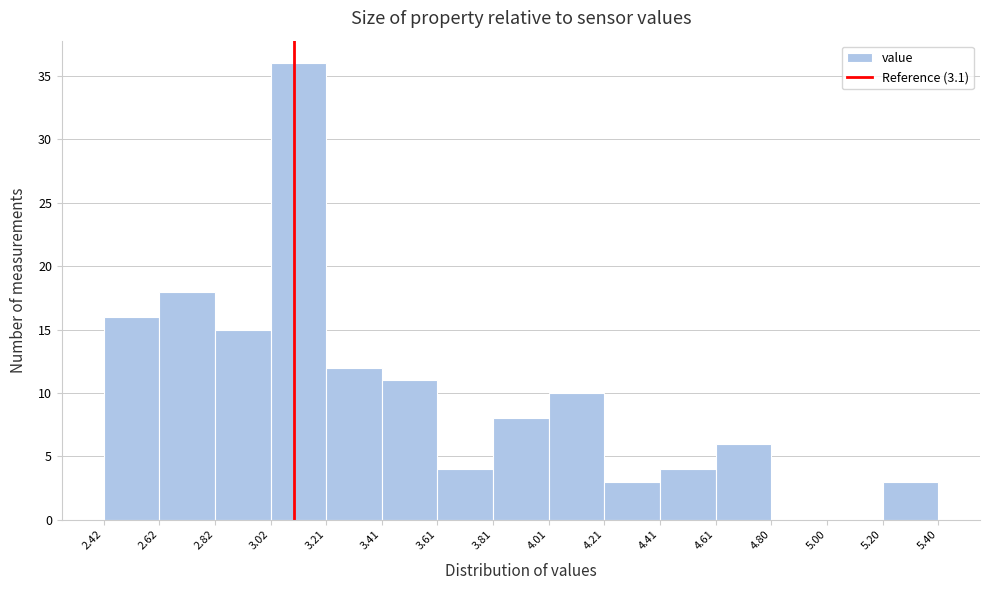

Reading left to right, transcribe this chart: for each bar, give the range it covers on the x-axis and its height. The values are not printed on the chart, so give them approximately, as read against the axis.

2.42 to 2.62: 16
2.62 to 2.82: 18
2.82 to 3.02: 15
3.02 to 3.21: 36
3.21 to 3.41: 12
3.41 to 3.61: 11
3.61 to 3.81: 4
3.81 to 4.01: 8
4.01 to 4.21: 10
4.21 to 4.41: 3
4.41 to 4.61: 4
4.61 to 4.80: 6
4.80 to 5.00: 0
5.00 to 5.20: 0
5.20 to 5.40: 3